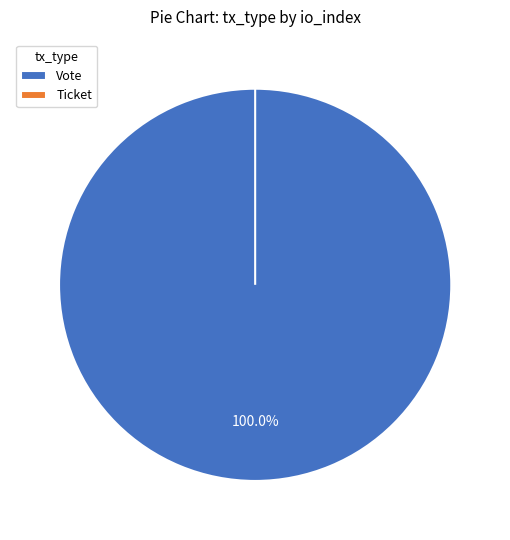

Which slice is the smallest?

Ticket